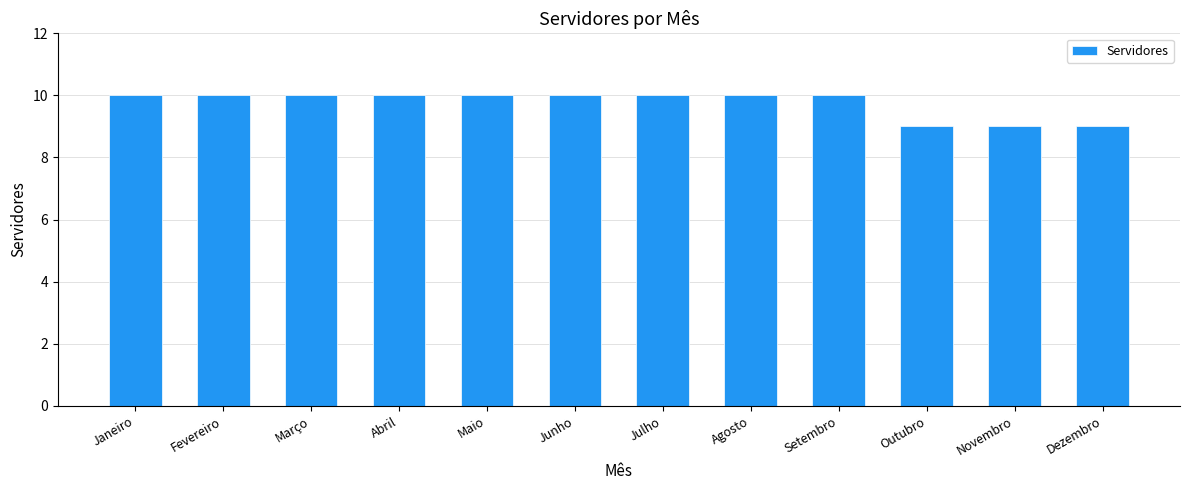

What is the smallest value displayed?

9